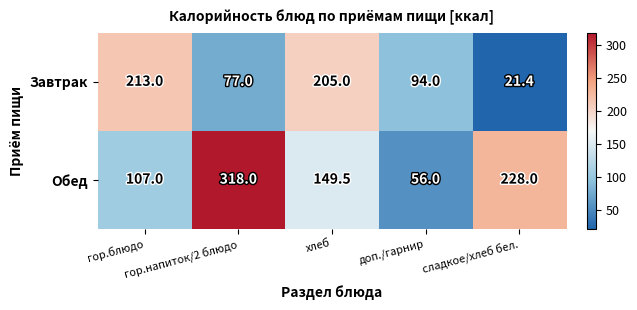

What is the difference between the second highest and second lowest values in the Завтрак series?

128.0